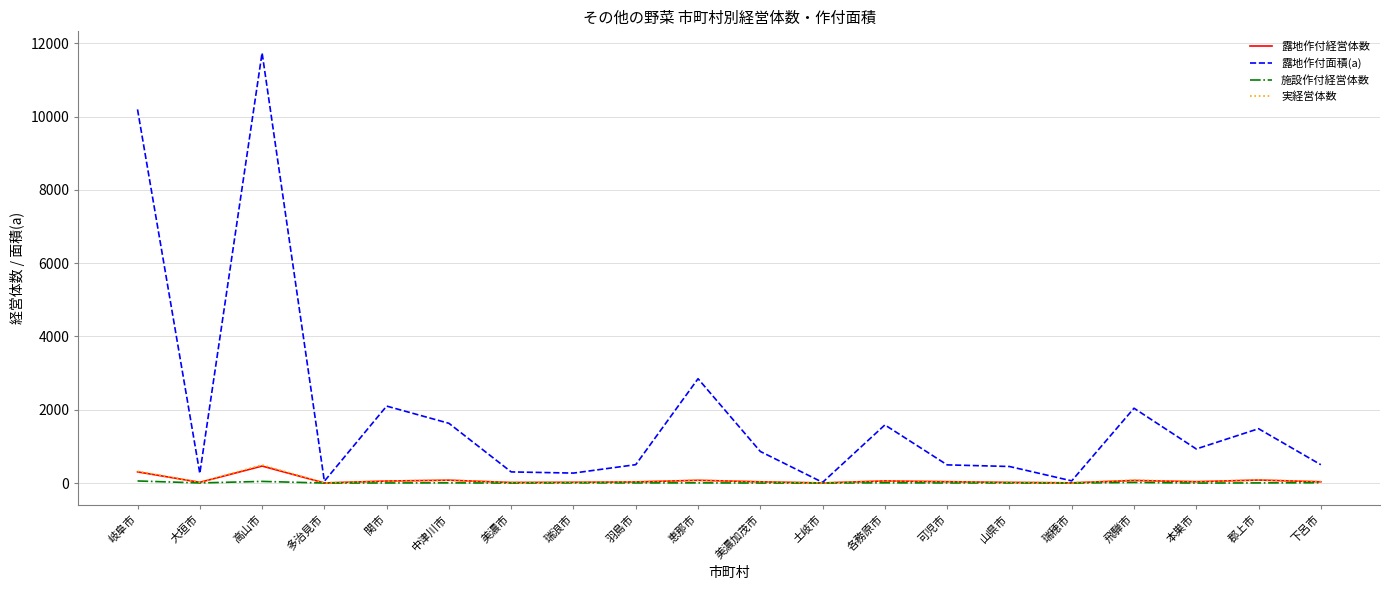

At which category is the sum across all series the highest?

高山市